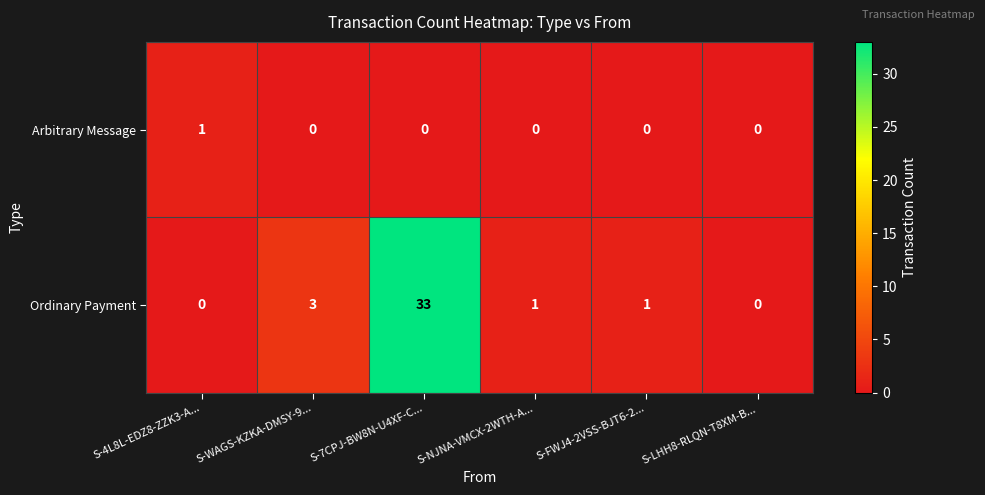

How many series are shown in this chart?

2